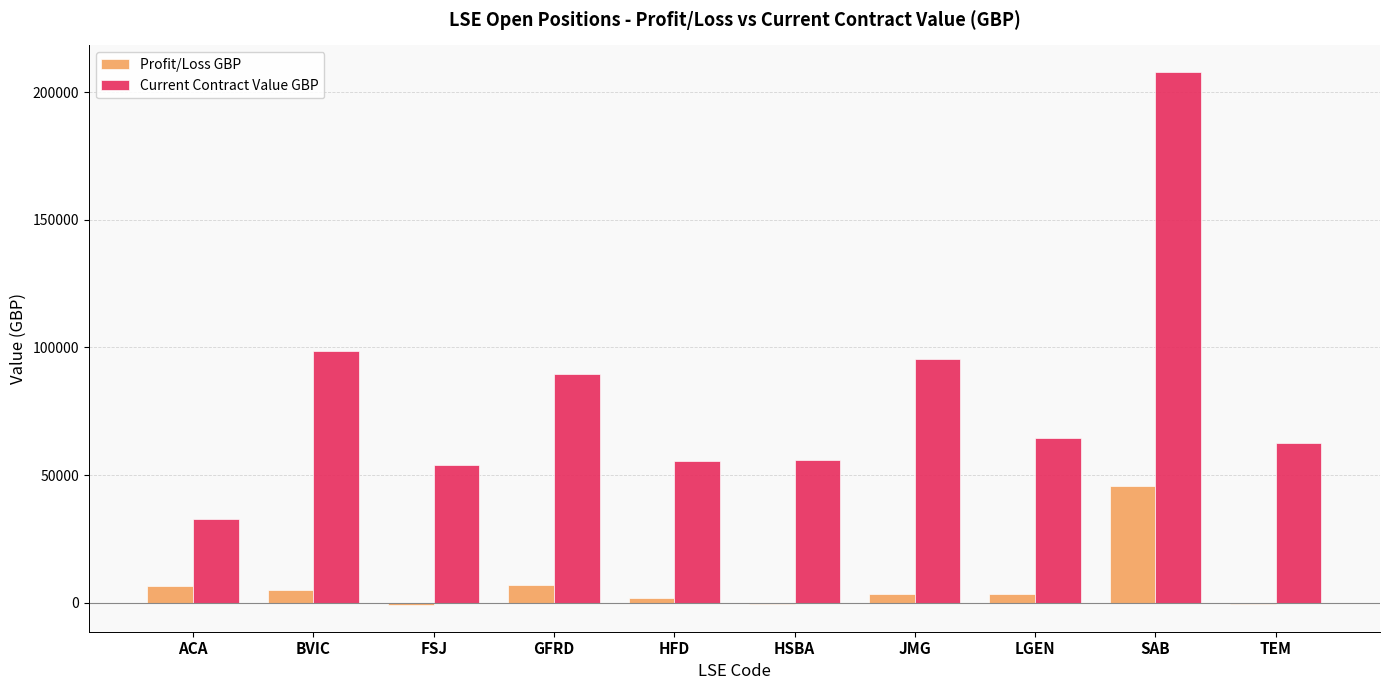

What is the sum of all Current Contract Value GBP values?

816289.3